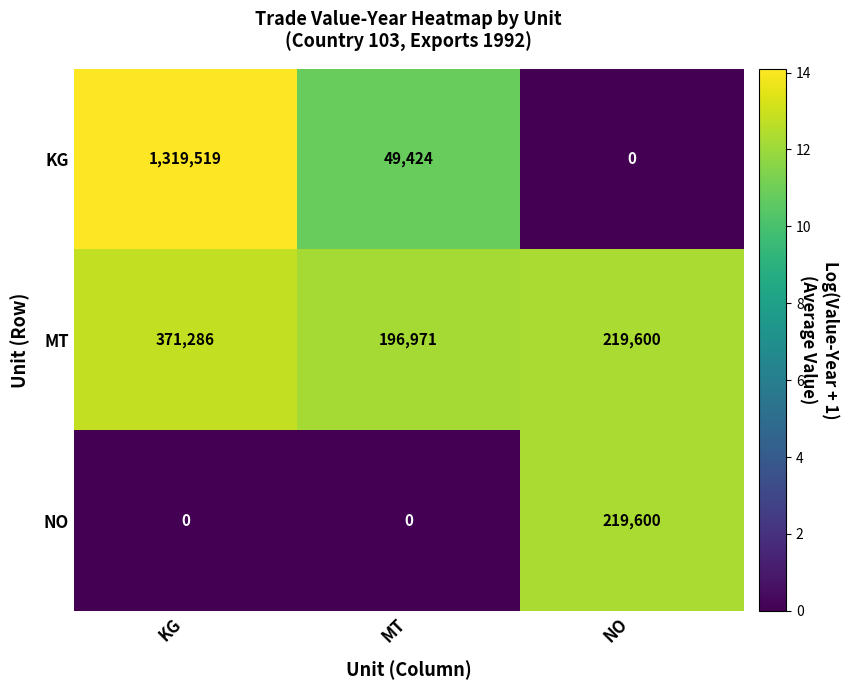

Reading right to left, what are all the values shown in this chart?

KG: NO=0	MT=49424	KG=1319519
MT: NO=219600	MT=196971	KG=371286
NO: NO=219600	MT=0	KG=0